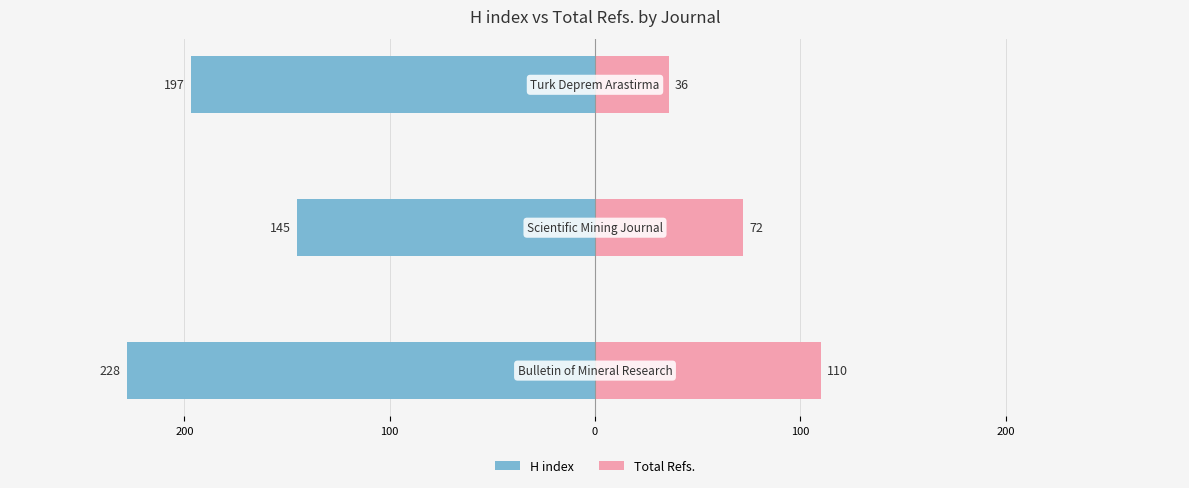

Reading right to left, extract all data points from this chart.

H index: 100=-197	200=-145	300=-228
Total Refs.: 100=36	200=72	300=110